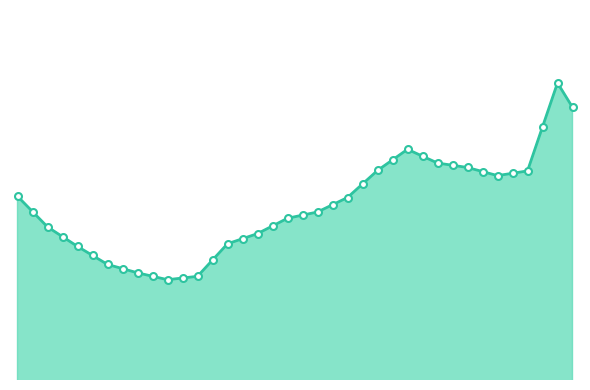

Does the chart display data point markers on the line(s)?

No